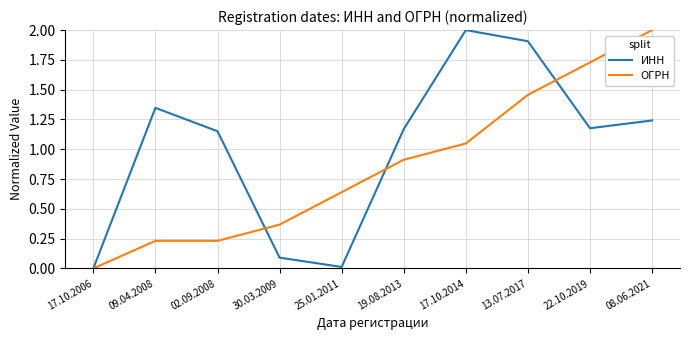

True or false: ИНН and ОГРН cross at least once.

True